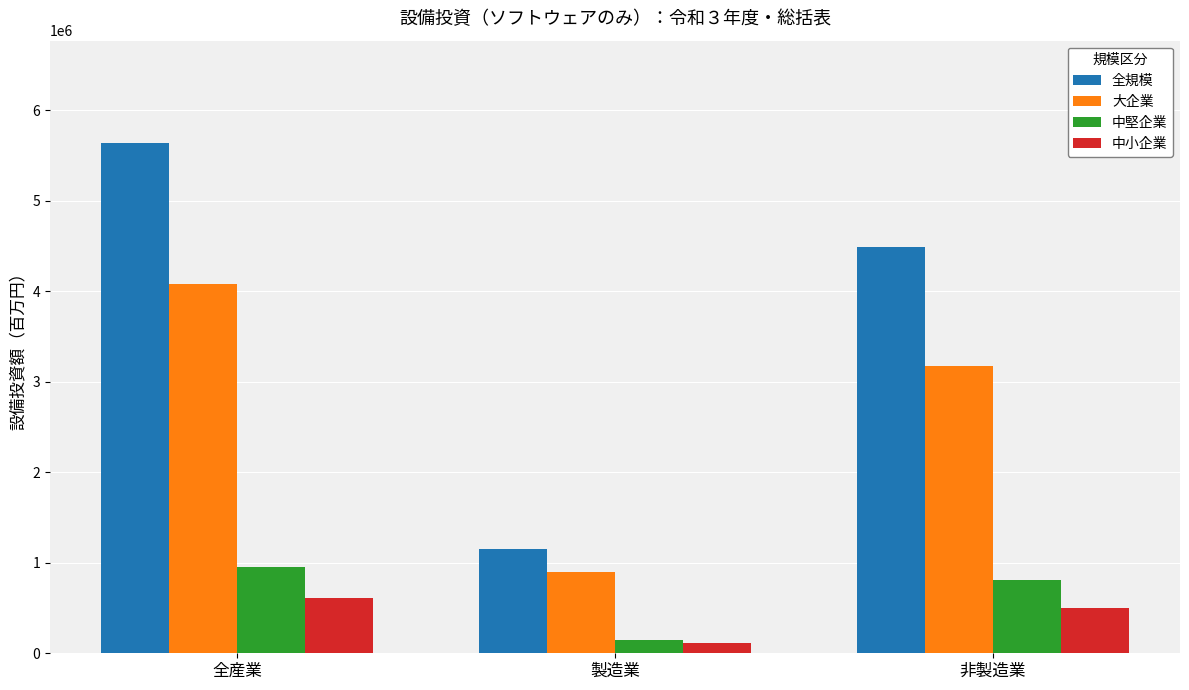

Where does the 全規模 series first go above 4488077?

全産業